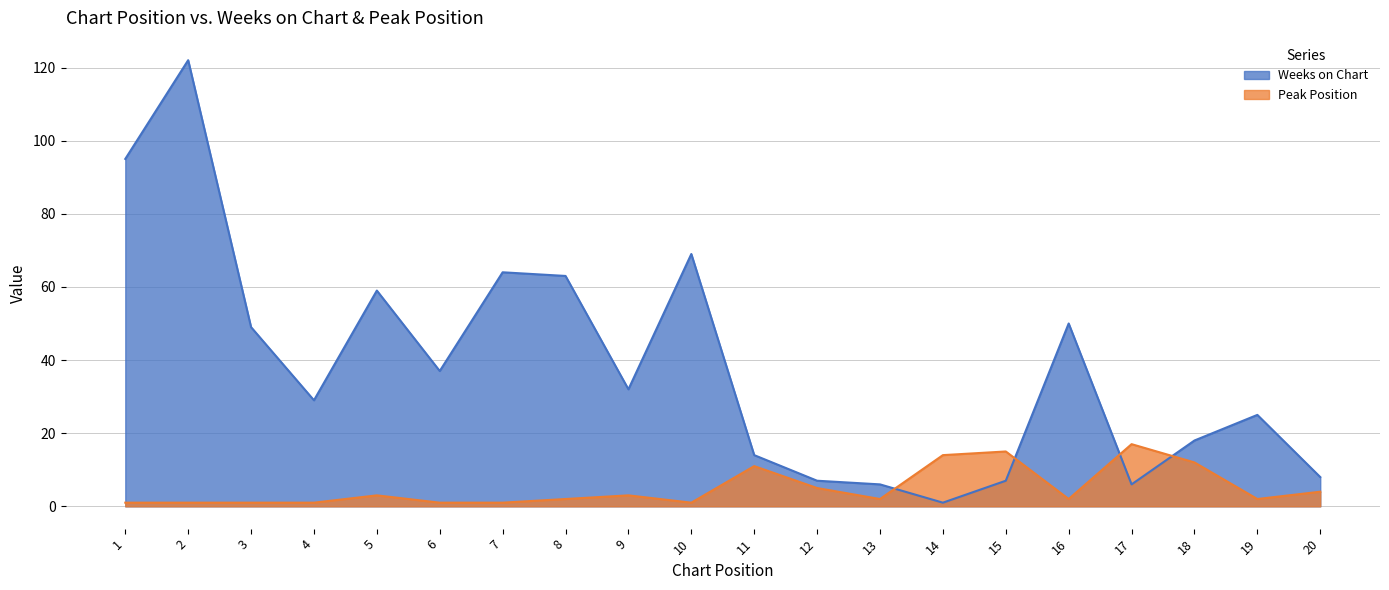

What is the sum of all Peak Position values?

99